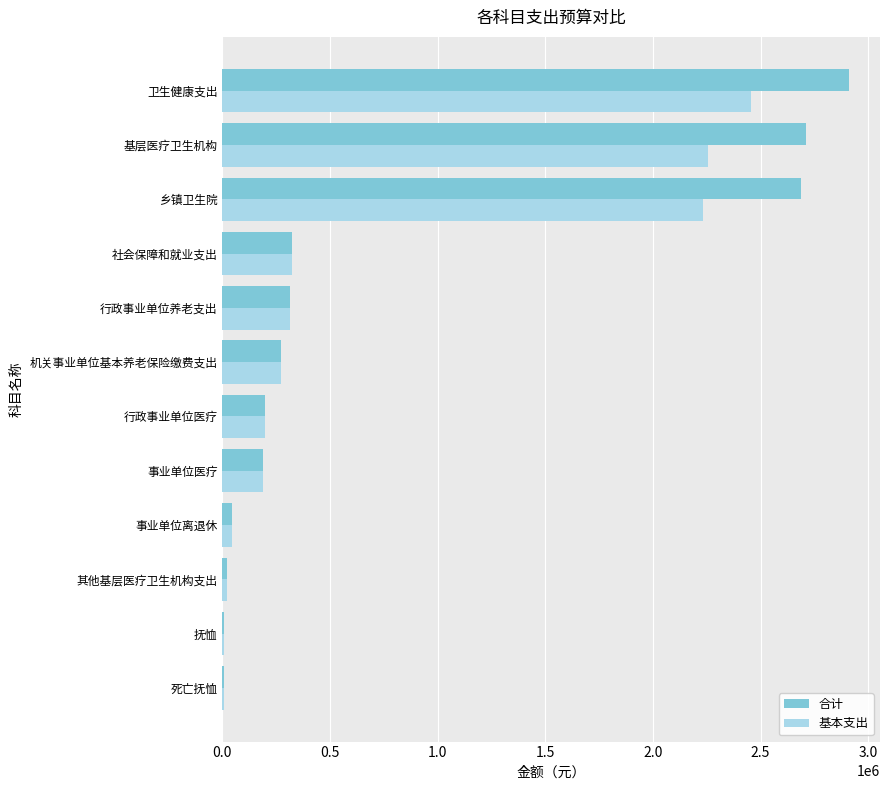

What are all the series names shown in the legend?

合计, 基本支出